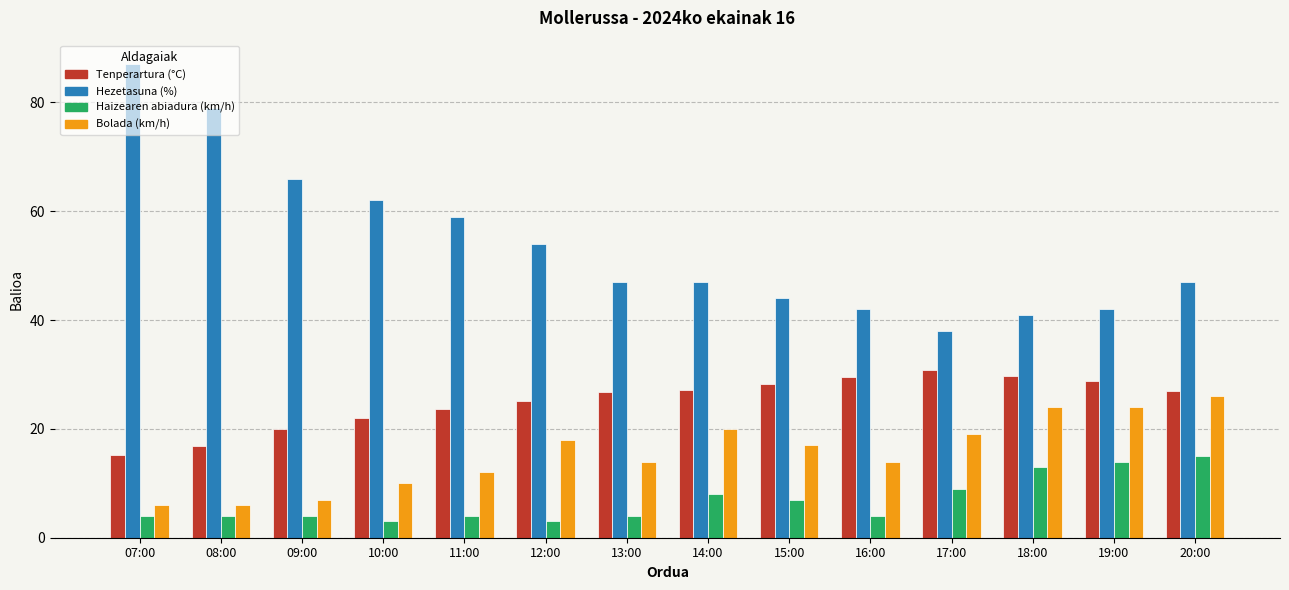

Is it true that Bolada (km/h) equals 12.0 at 11:00?

True